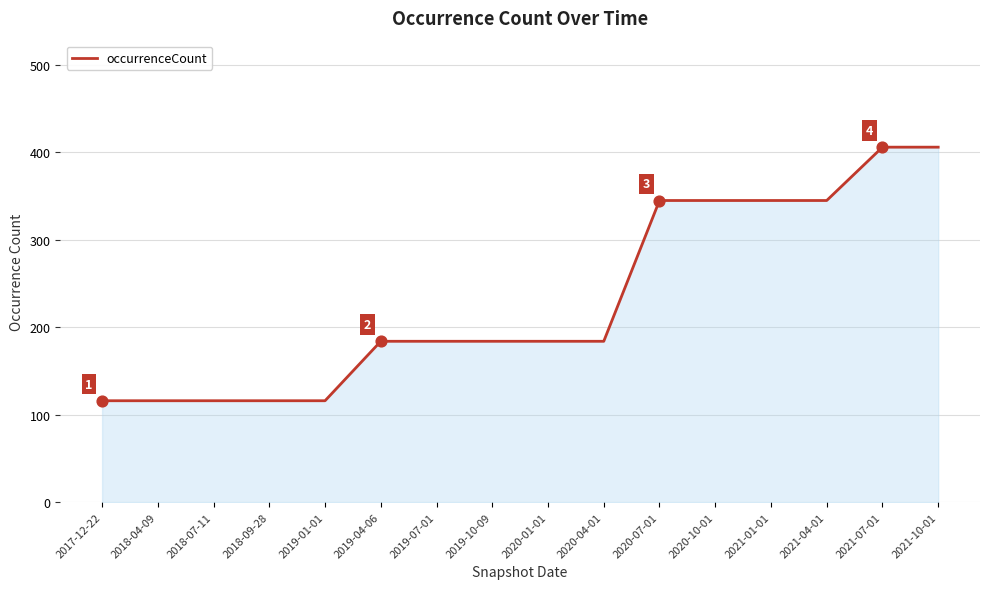

Which has a higher value, 2018-07-11 or 2019-04-06?

2019-04-06